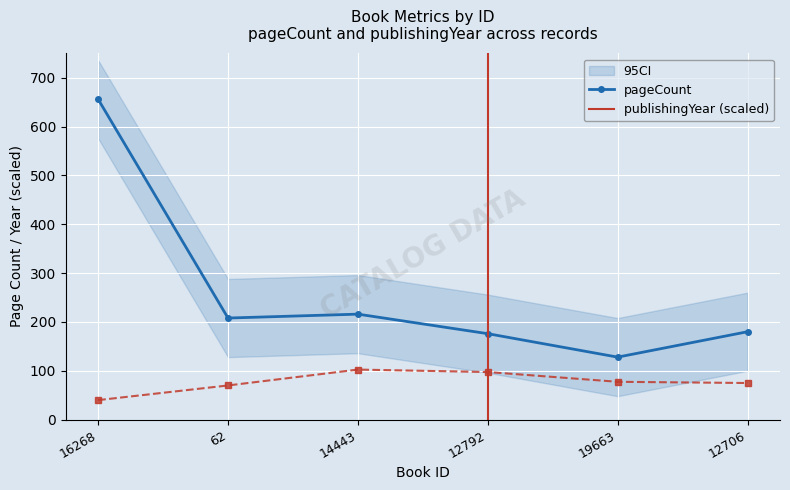

What is the difference between the maximum and minimum values in the publishingYear (scaled) series?

62.5